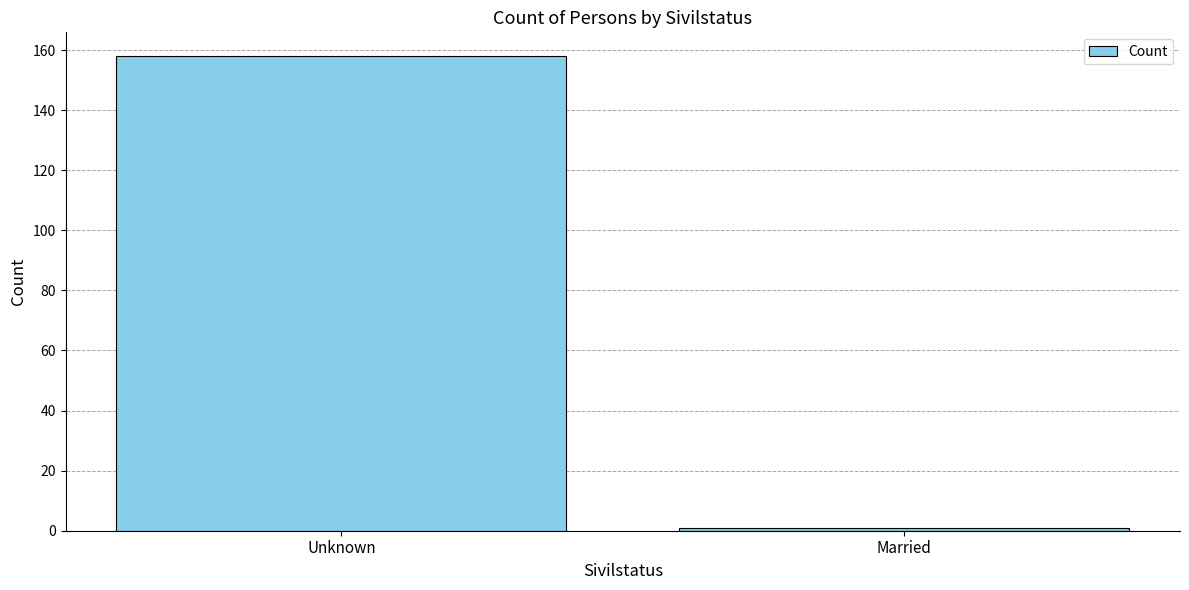

Rank the categories by value from highest to lowest.

Unknown, Married